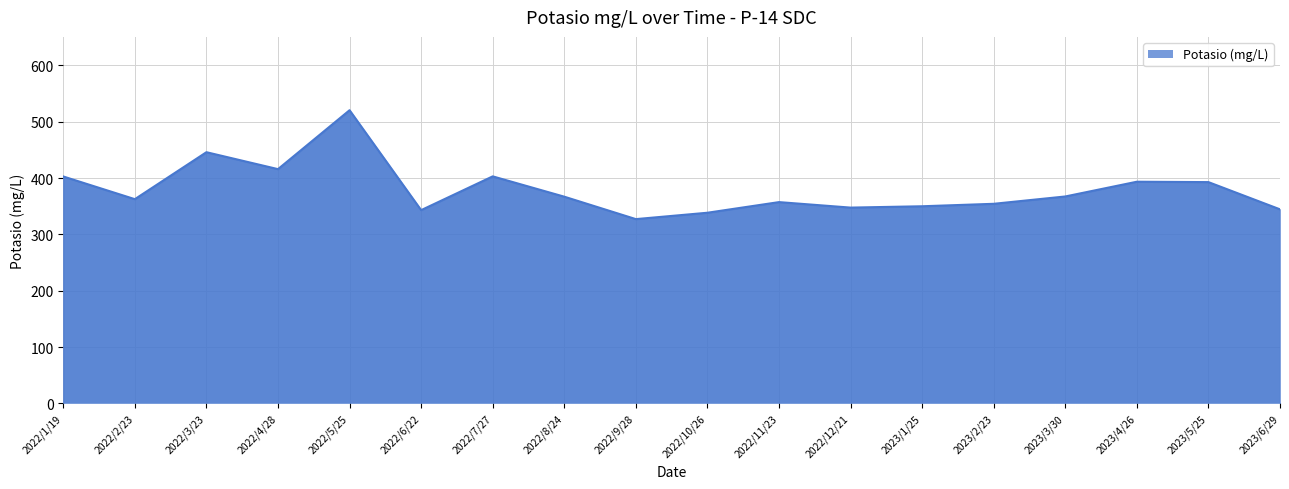

What is the sum of the values at 2022/2/23 and 2022/9/28?

690.0